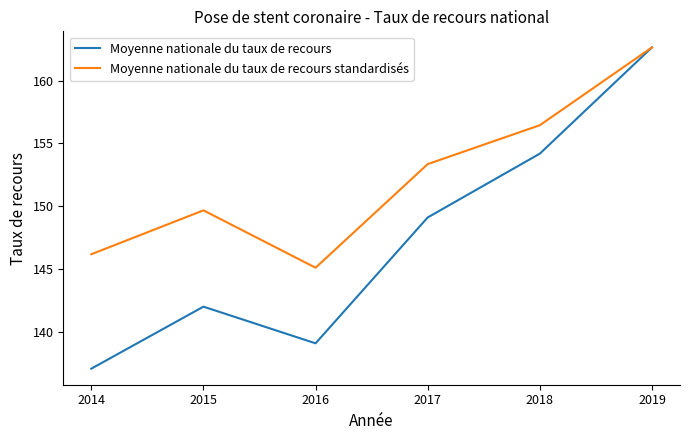

The Moyenne nationale du taux de recours series shows 154.2 at 2018. True or false?

True